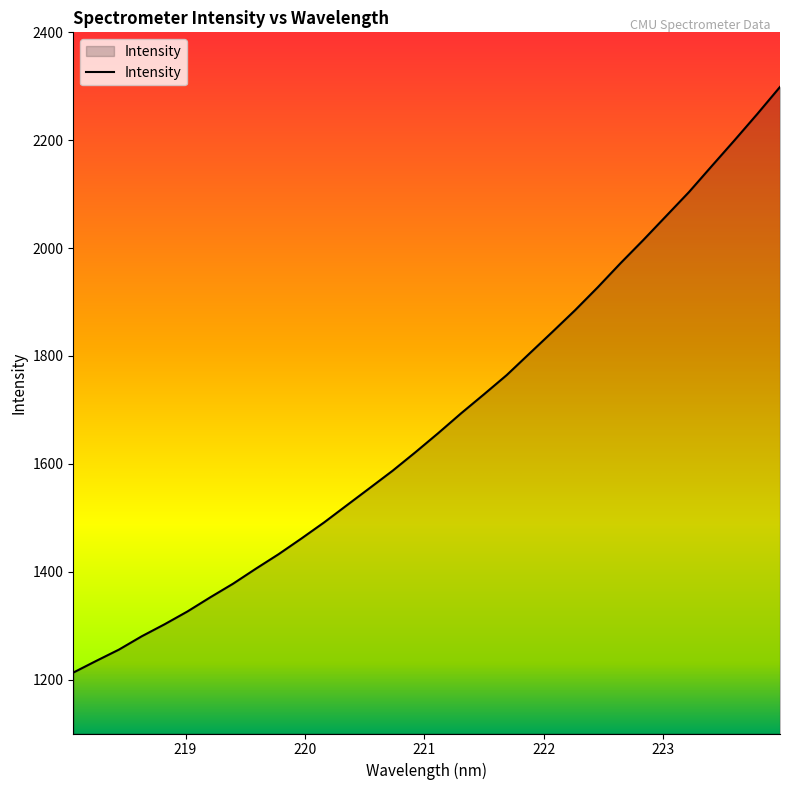

What is the difference between the maximum and minimum values?

1085.8